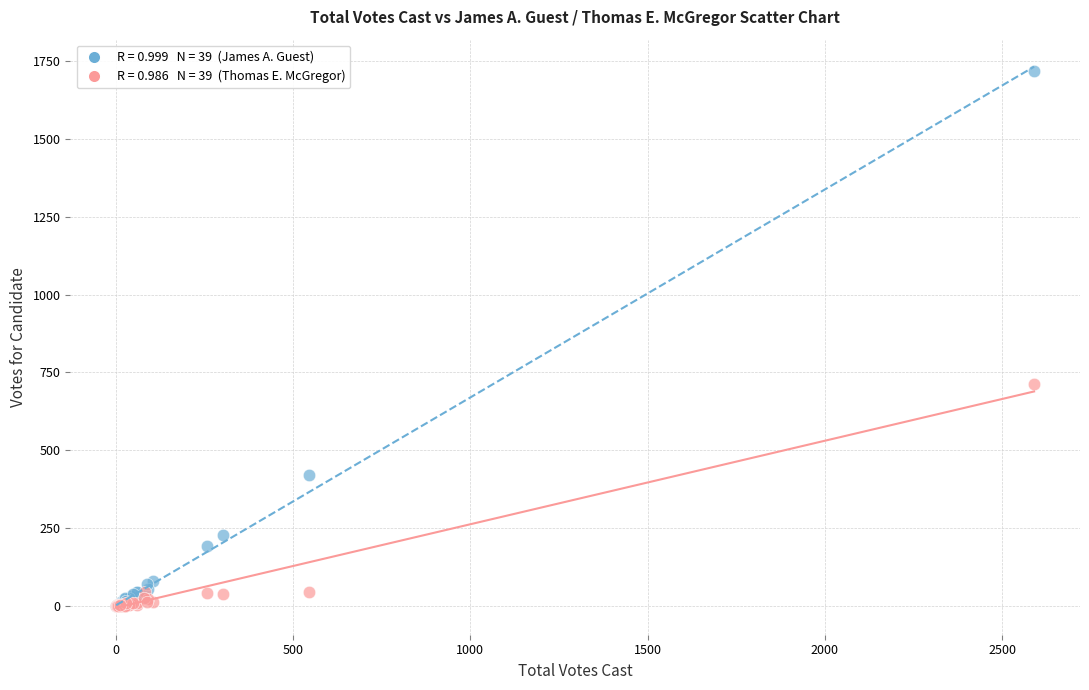

Across all series, what Y value is closest to 858?

714